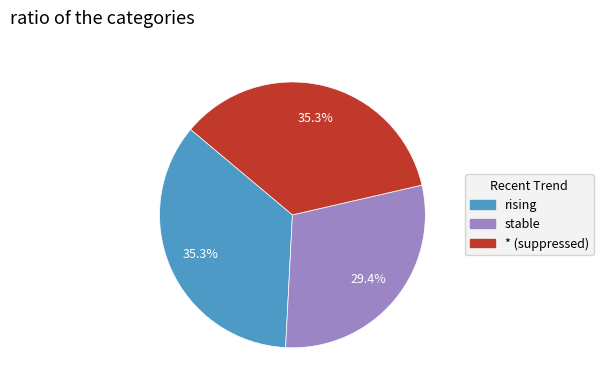

How many slices are in this pie chart?

3